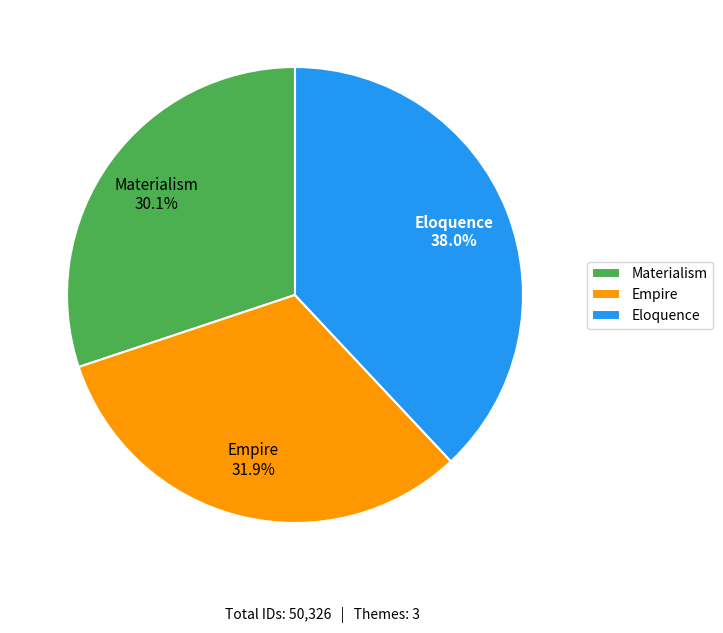

Between Empire and Eloquence, which is larger?

Eloquence